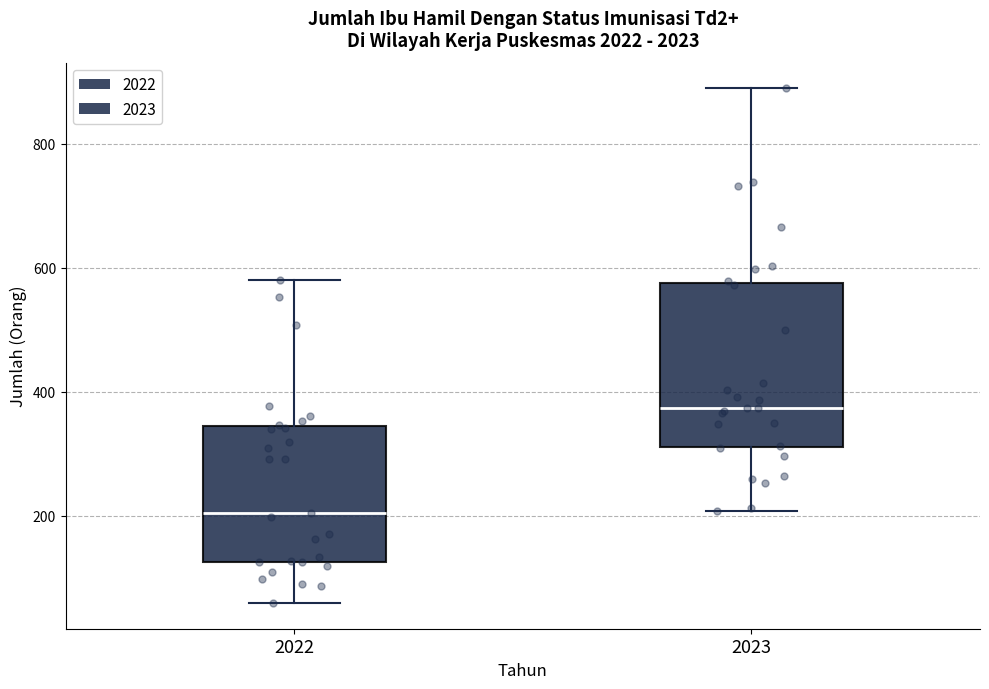

Which box's median line is the highest?

2023